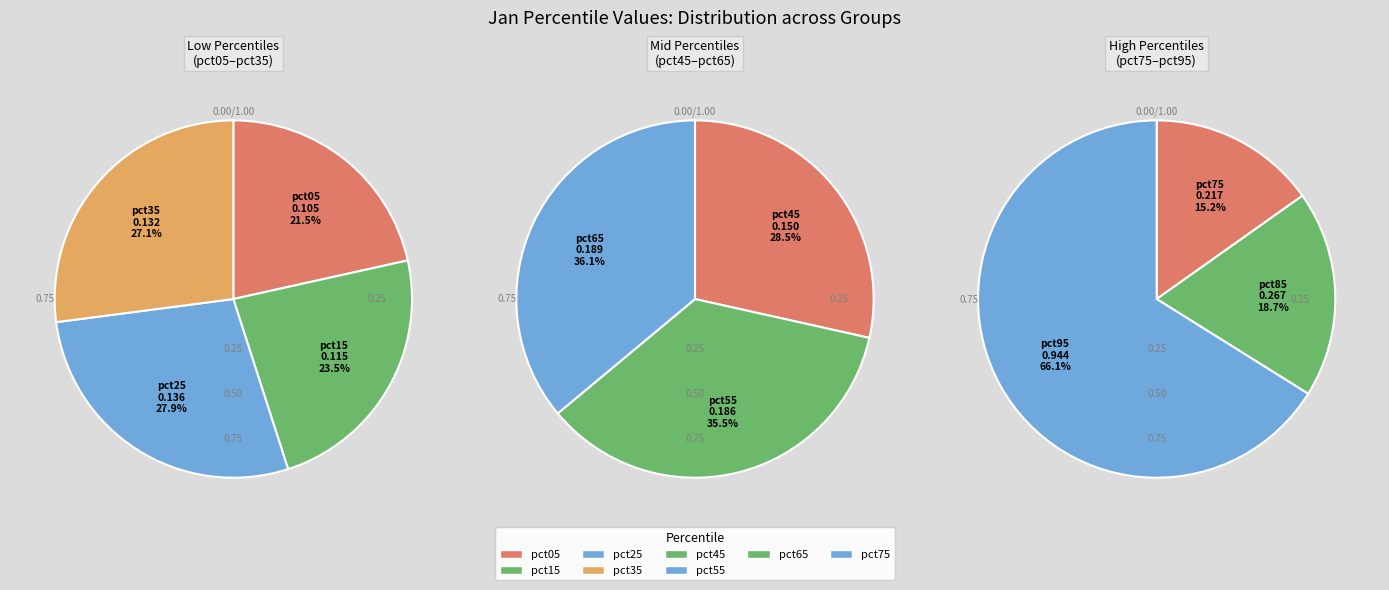

Rank the categories by value from highest to lowest.

pct95, pct85, pct75, pct65, pct55, pct45, pct25, pct35, pct15, pct05